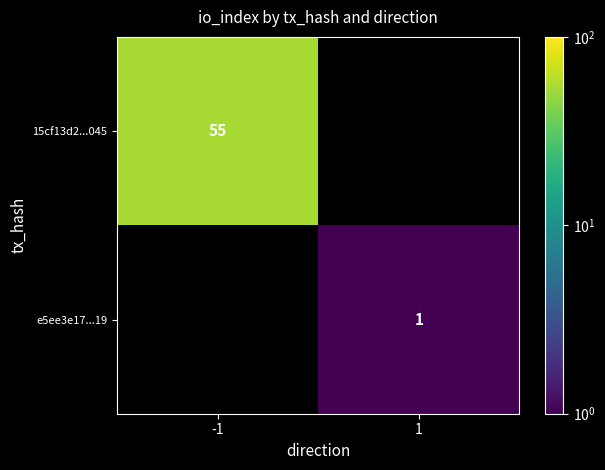

Rank the series by their maximum value, from highest to lowest.

15cf13d2...045, e5ee3e17...19